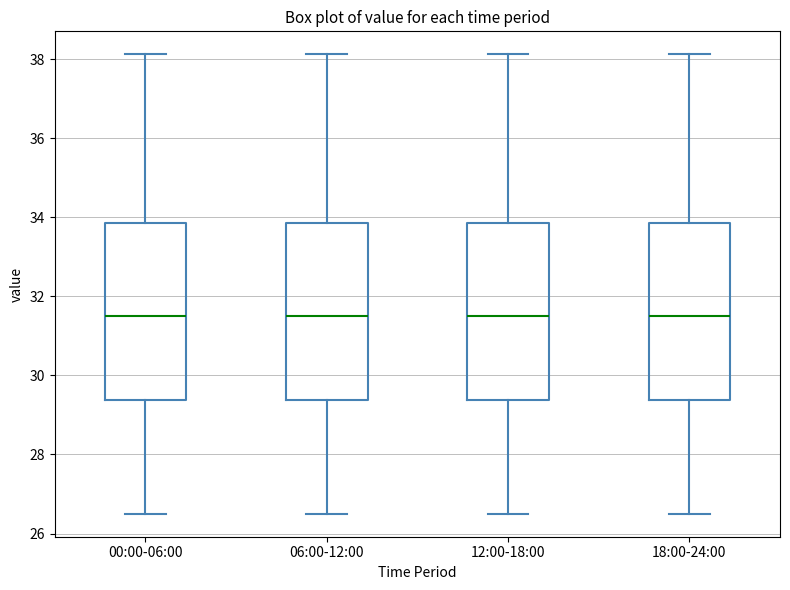

Reading left to right, transcribe this box plot: for each box, give where its median line is, the range the box spans, and where its two whiskers end, as read against the y-axis. The values are not printed on the chart, so give them approximately, as read against the axis.

00:00-06:00: median 31.6, box 29.4 to 33.8, whiskers 26.6 to 38.2
06:00-12:00: median 31.6, box 29.4 to 33.8, whiskers 26.6 to 38.2
12:00-18:00: median 31.6, box 29.4 to 33.8, whiskers 26.6 to 38.2
18:00-24:00: median 31.6, box 29.4 to 33.8, whiskers 26.6 to 38.2